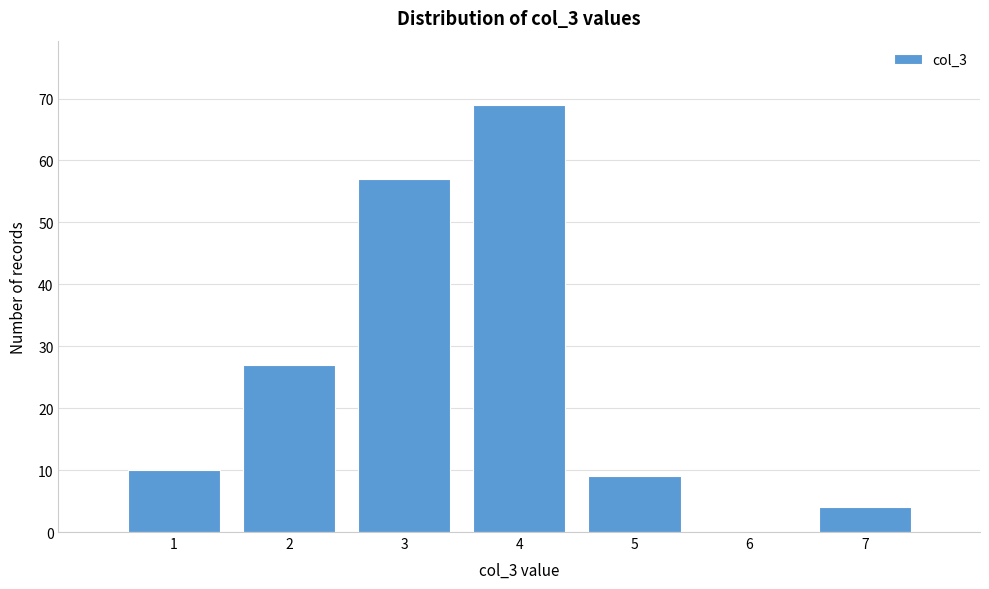

Over which range of the x-axis is the bar tallest?

3.5 to 4.5